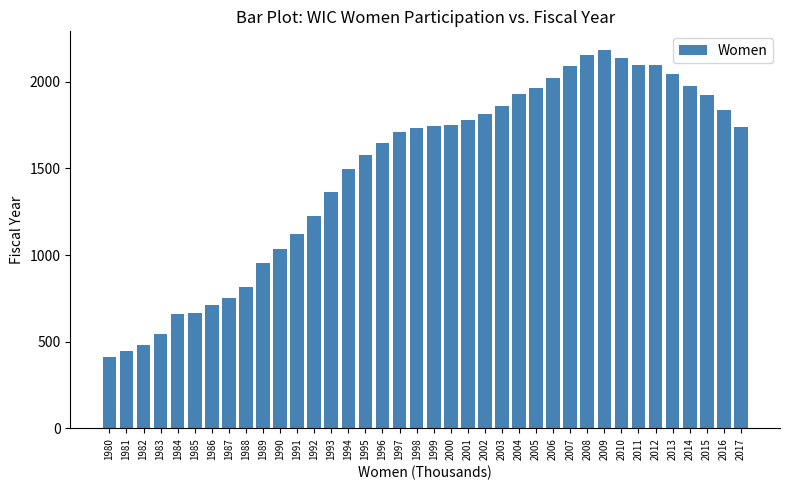

What is the change in value from 1981 to 2000?

+1302.8